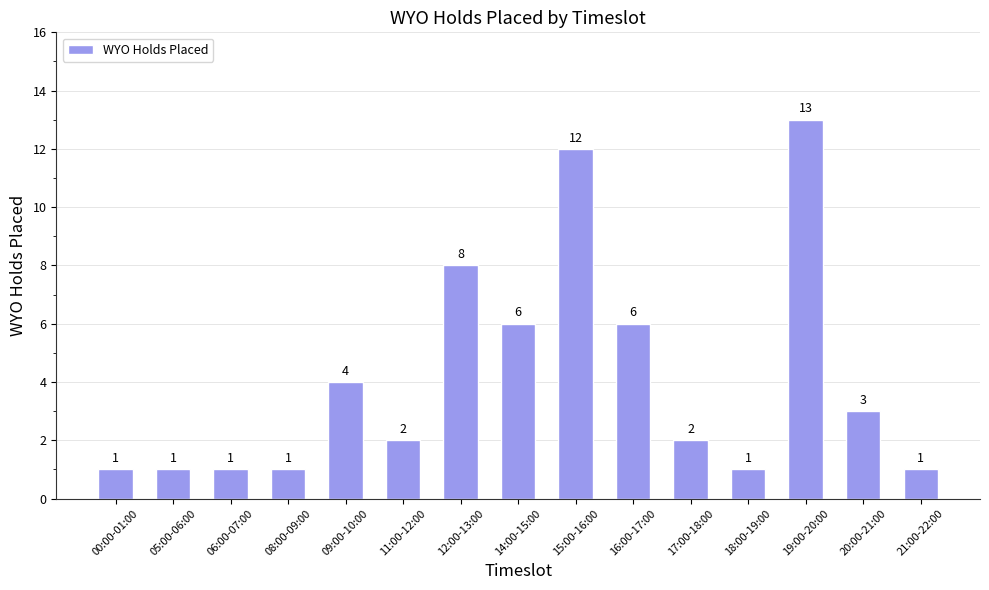

What is the label of the 12th bar from the left?

18:00-19:00